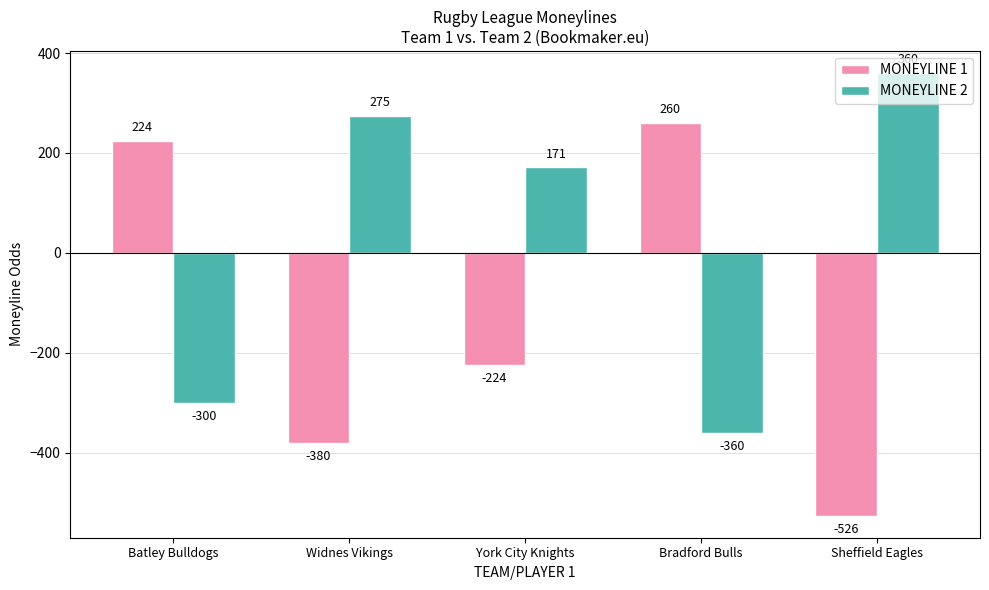

Which series has the largest total across all categories?

MONEYLINE 2